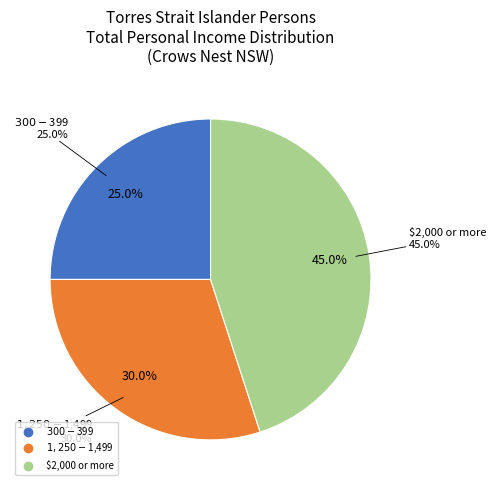

Rank the categories by value from highest to lowest.

$2,000 or more, $1,250-$1,499, $300-$399